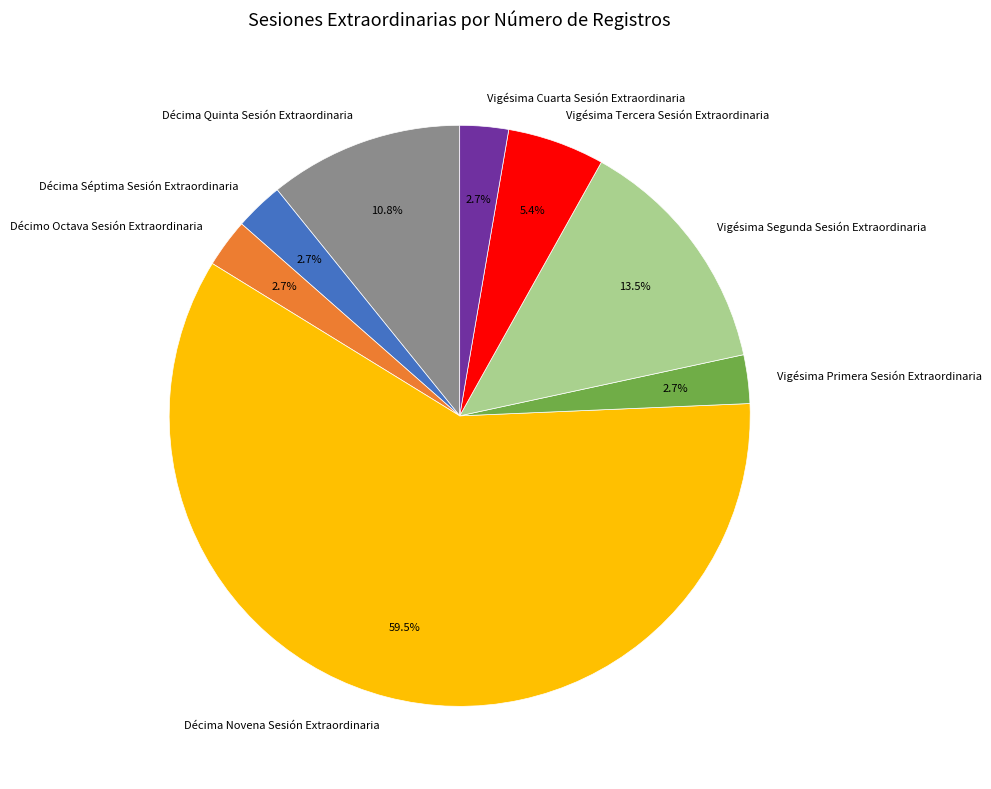

Is it true that Décimo Octava Sesión Extraordinaria is 3% of the pie?

True